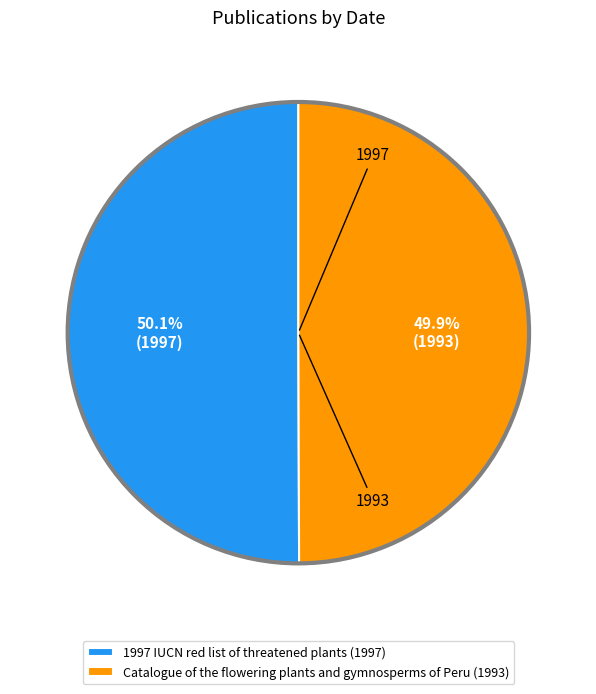

Count the number of slices in the pie.

2